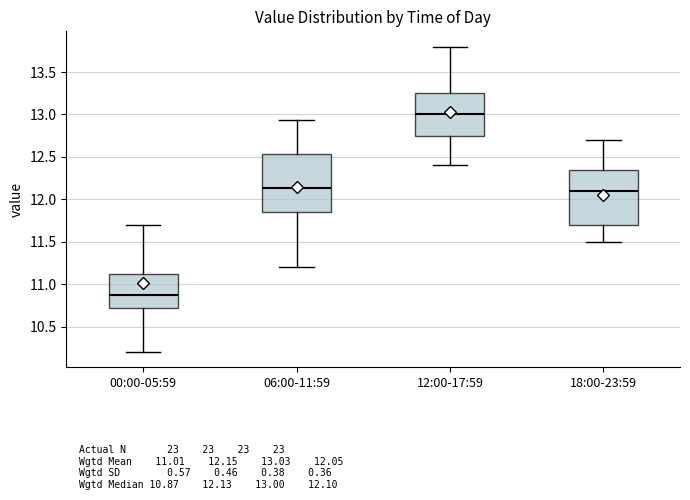

Reading left to right, transcribe this box plot: for each box, give where its median line is, the range the box spans, and where its two whiskers end, as read against the y-axis. The values are not printed on the chart, so give them approximately, as read against the axis.

00:00-05:59: median 10.85, box 10.70 to 11.10, whiskers 10.20 to 11.70
06:00-11:59: median 12.15, box 11.85 to 12.55, whiskers 11.20 to 12.95
12:00-17:59: median 13.00, box 12.75 to 13.25, whiskers 12.40 to 13.80
18:00-23:59: median 12.10, box 11.70 to 12.35, whiskers 11.50 to 12.70